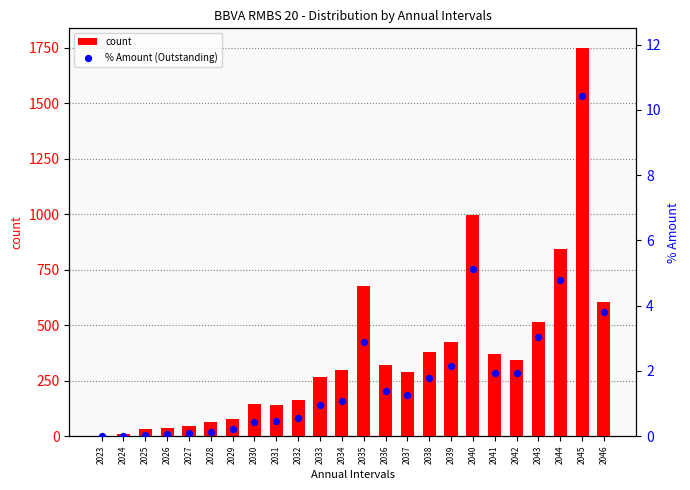

At how many categories does at least one series exceed 1607?

1